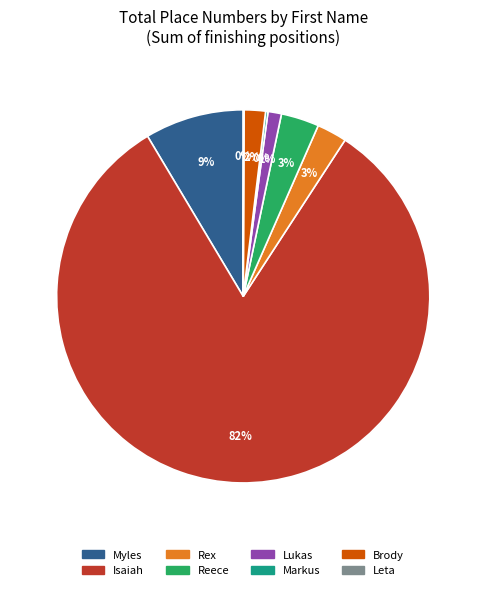

Does any single category account for the majority?

Yes